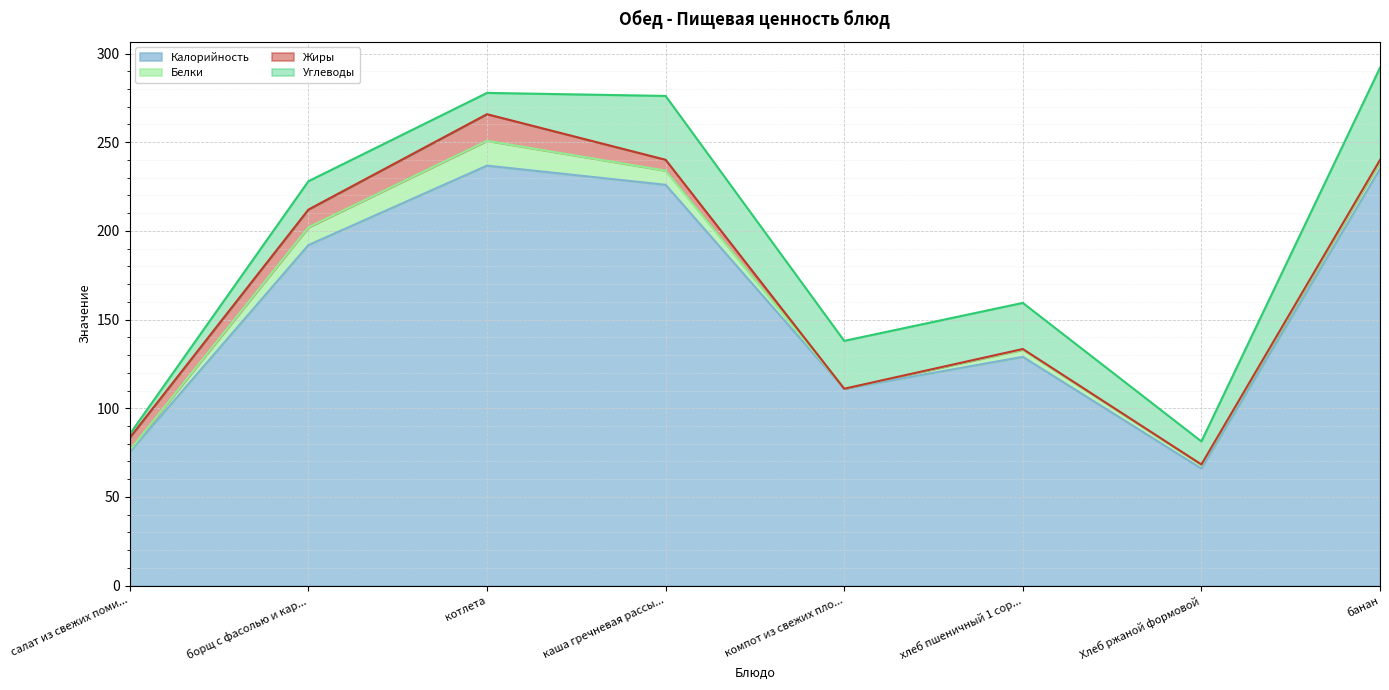

At which category does Белки reach its first local peak?

котлета